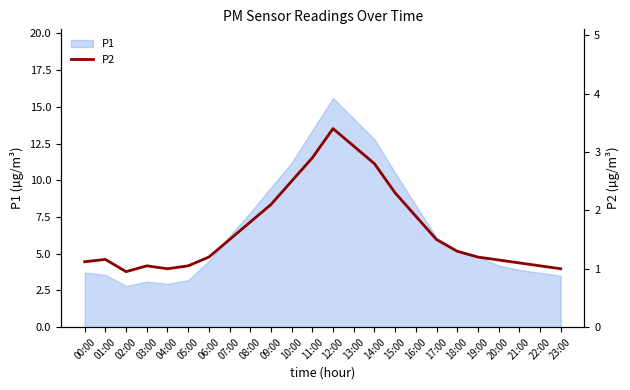

Which category has the highest value in the P1 series?

12:00